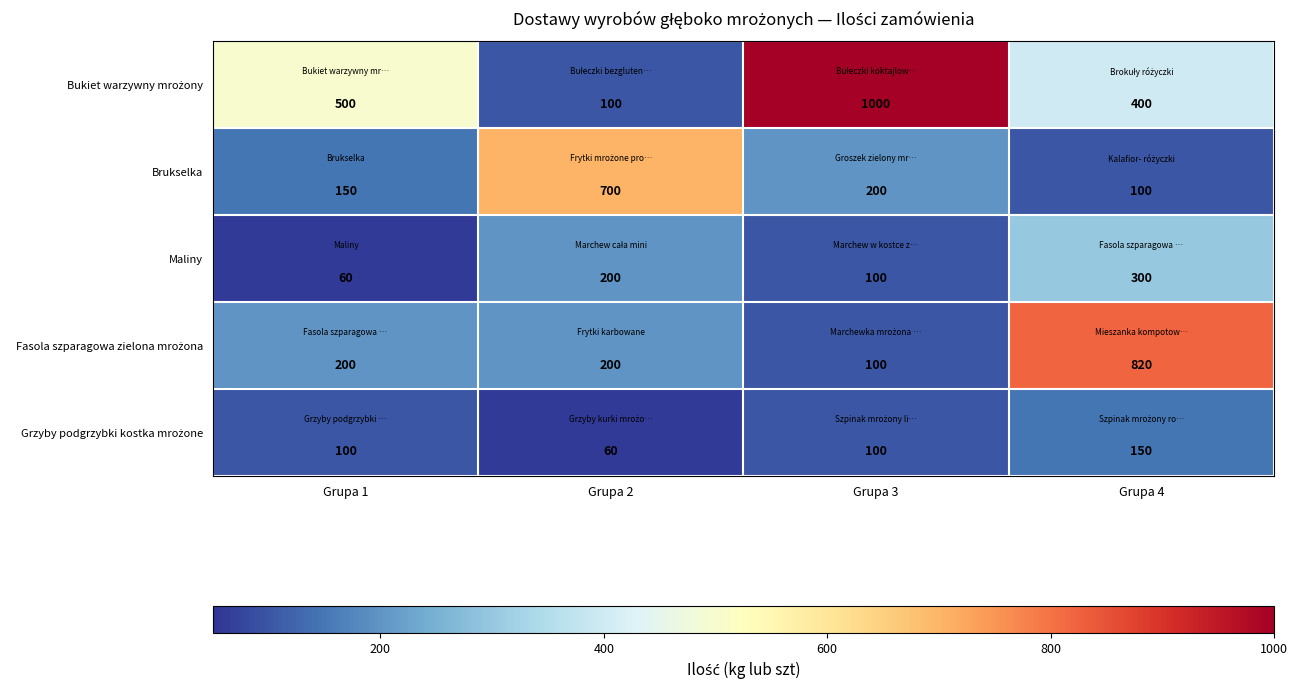

What is the sum of all Maliny values?

660